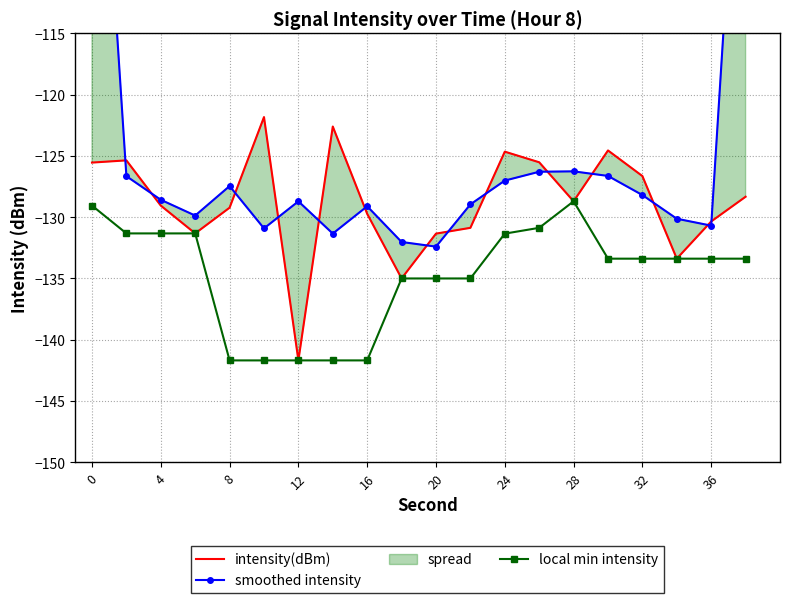

True or false: local min intensity has a value of -61.7 at 24.

False